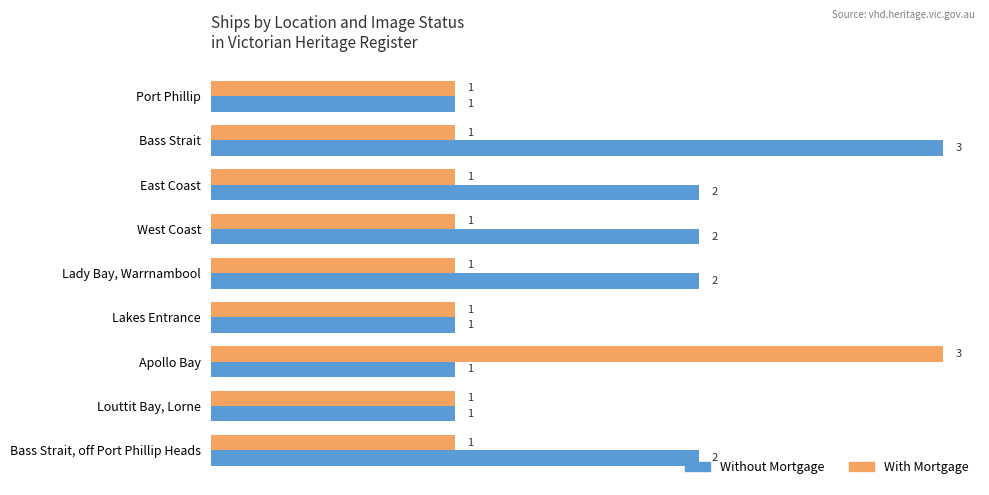

Is the value of With Mortgage at Bass Strait greater than the value of Without Mortgage at East Coast?

No